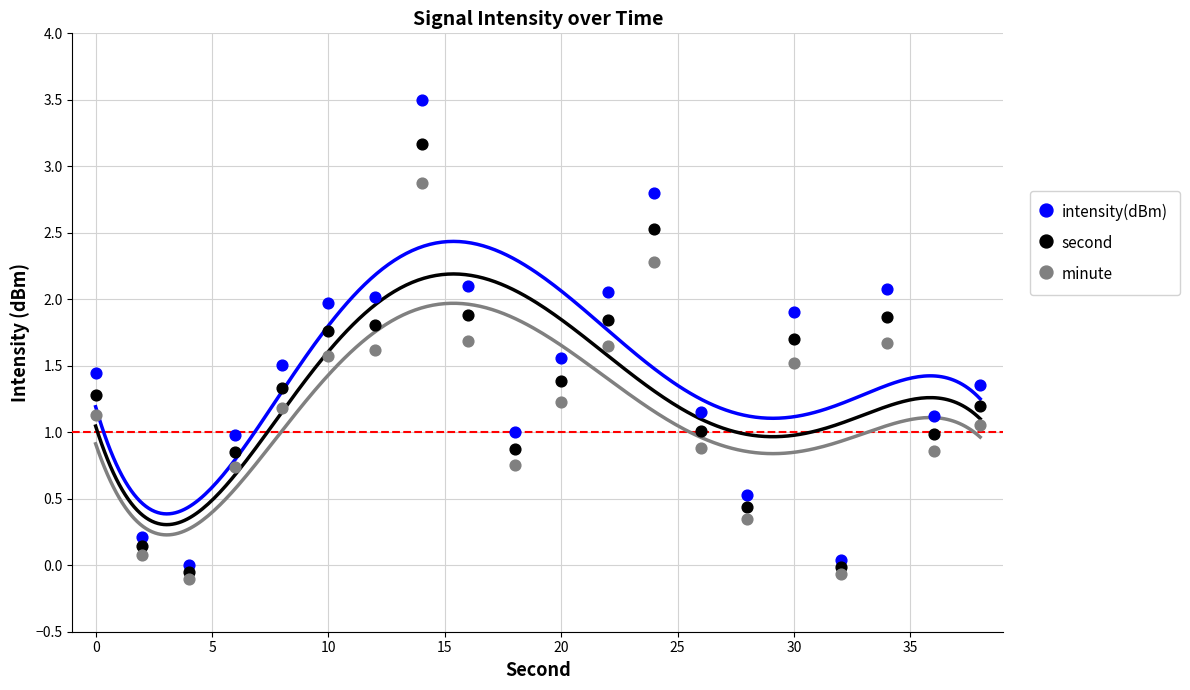

What are all the series names shown in the legend?

intensity(dBm), second, minute